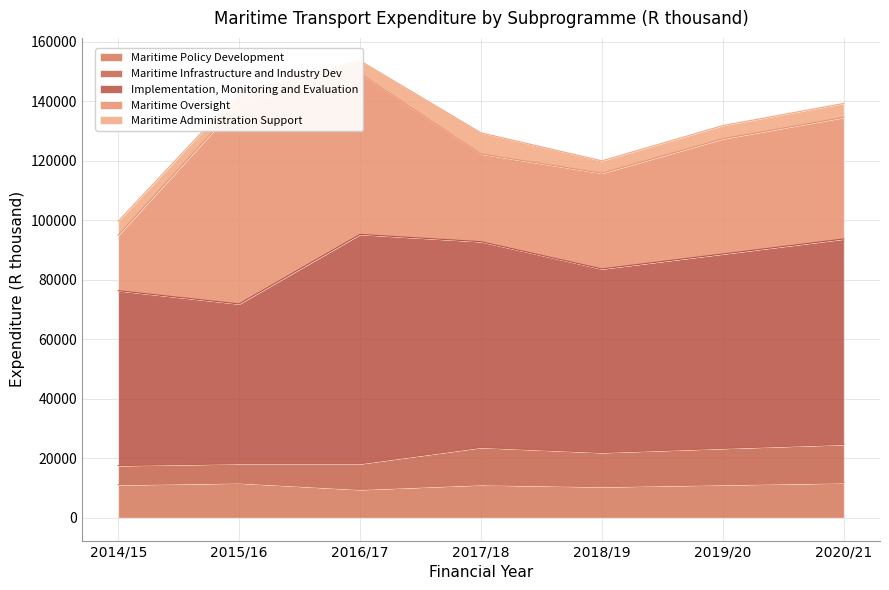

The Maritime Administration Support series shows 5627 at 2016/17. True or false?

False